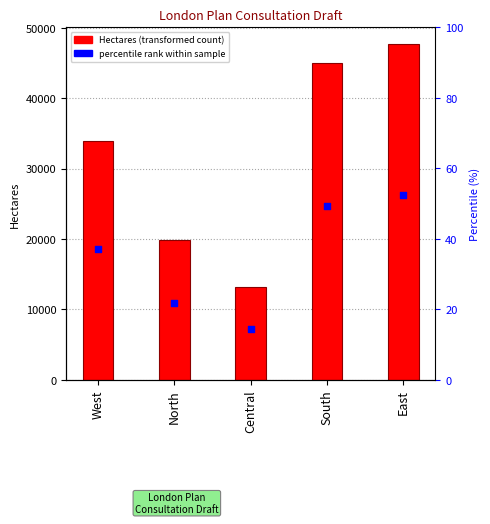

Is the value of Hectares at North greater than the value of percentile rank within sample at North?

Yes